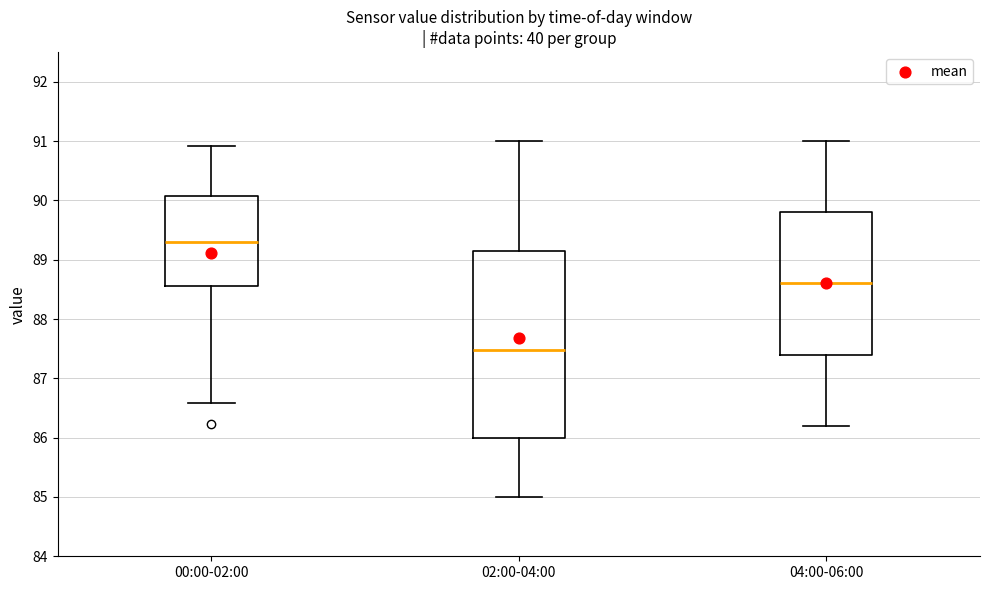

Comparing the boxes themselves (not the whiskers), which one is the tallest?

02:00-04:00